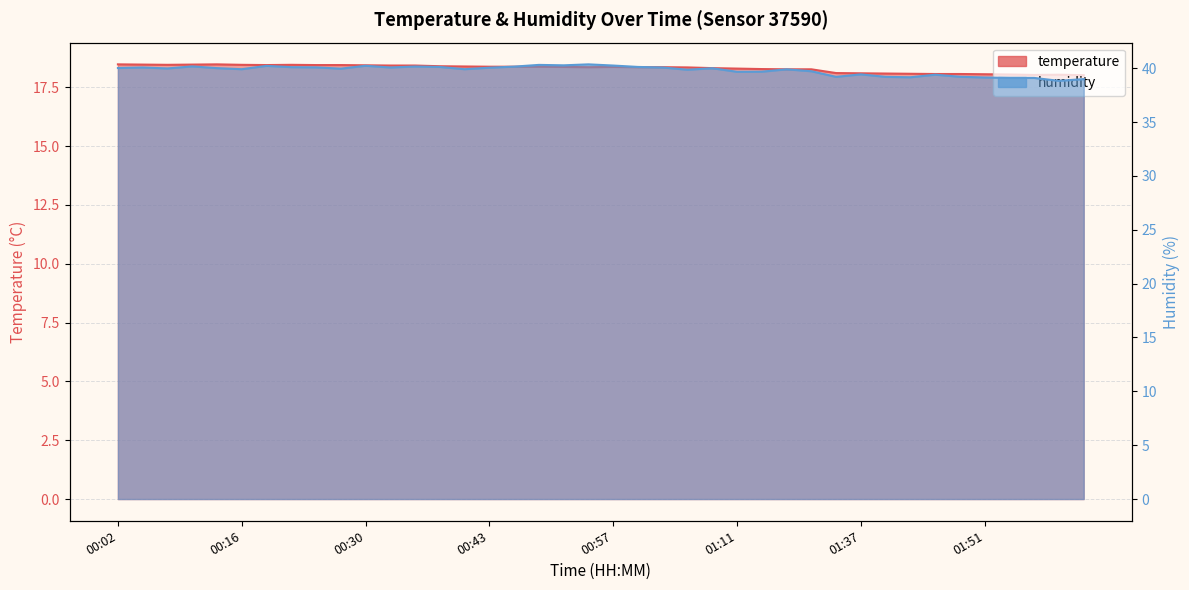

The value of humidity at 00:41 is 68.9. True or false?

False